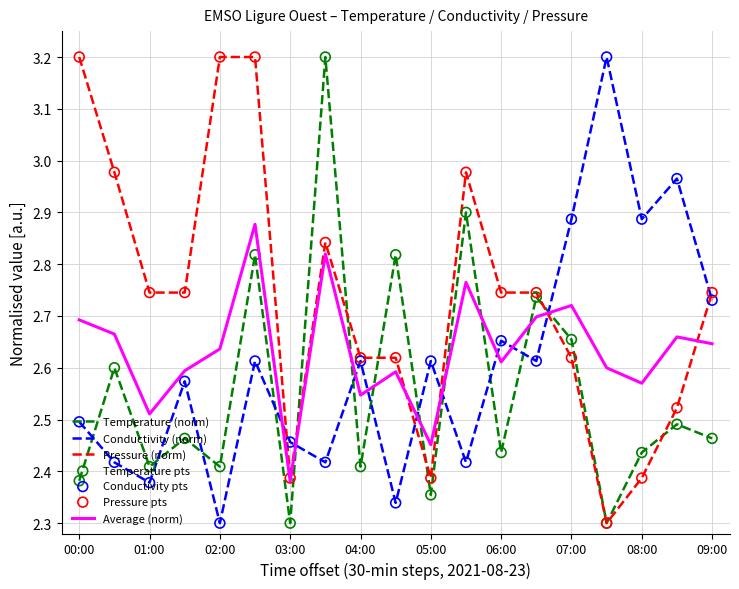

Which series has the largest total across all categories?

Pressure (norm)